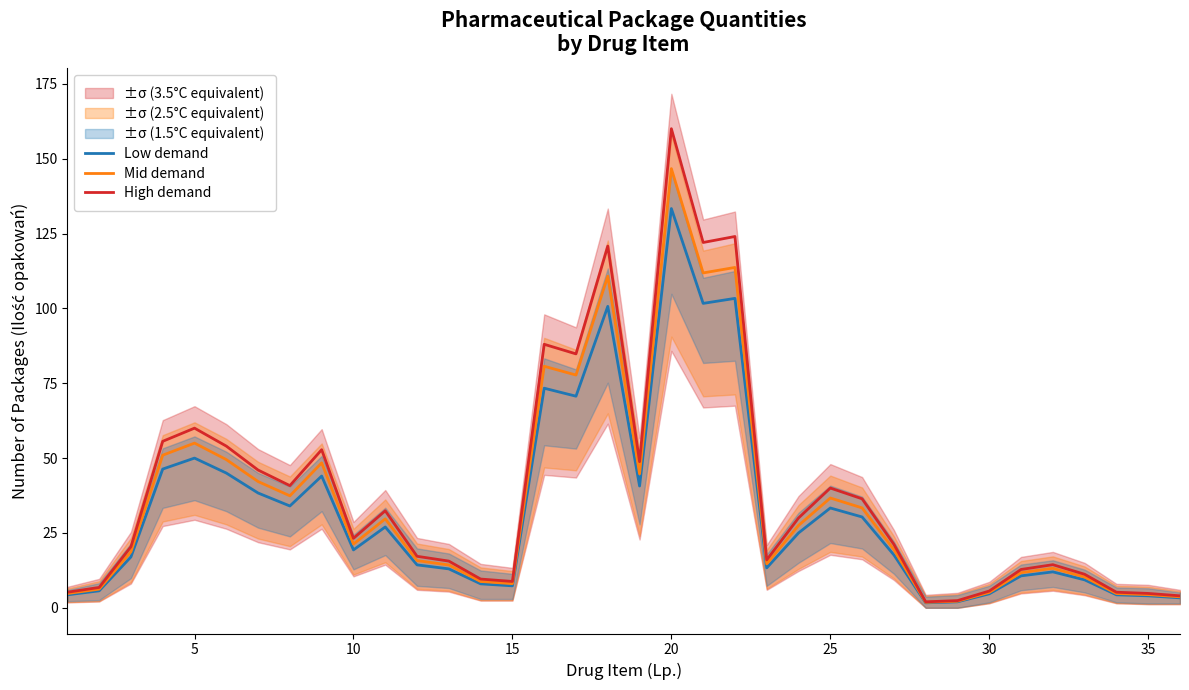

The value of Mid demand at 25 is 16.9. True or false?

False